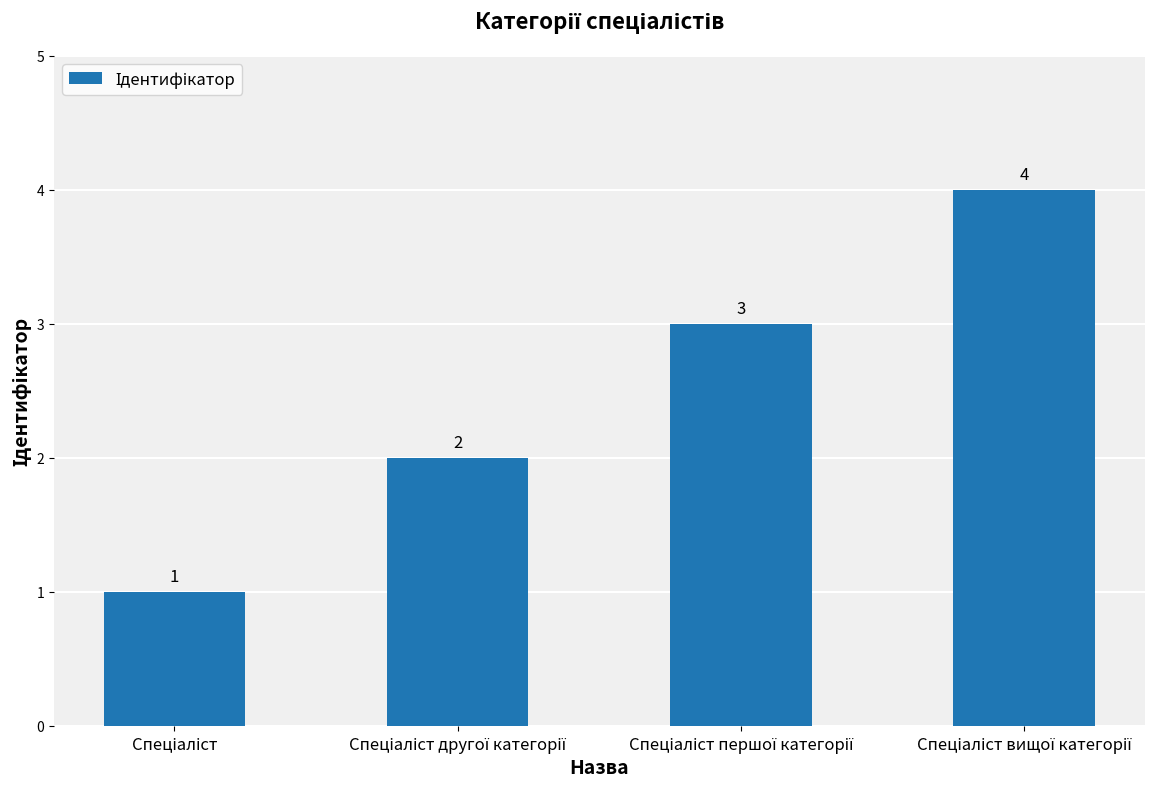

Count the values in the range 2 to 4.

3